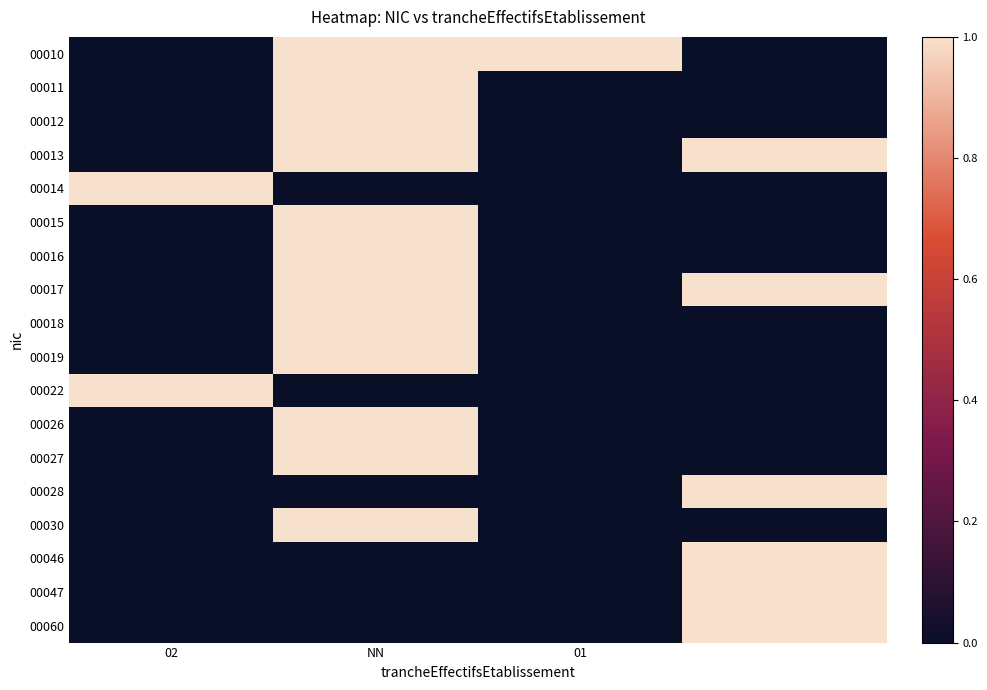

Reading left to right, what are all the values shown in this chart?

00010: 0	1	1	0
00011: 0	1	0	0
00012: 0	1	0	0
00013: 0	1	0	1
00014: 1	0	0	0
00015: 0	1	0	0
00016: 0	1	0	0
00017: 0	1	0	1
00018: 0	1	0	0
00019: 0	1	0	0
00022: 1	0	0	0
00026: 0	1	0	0
00027: 0	1	0	0
00028: 0	0	0	1
00030: 0	1	0	0
00046: 0	0	0	1
00047: 0	0	0	1
00060: 0	0	0	1